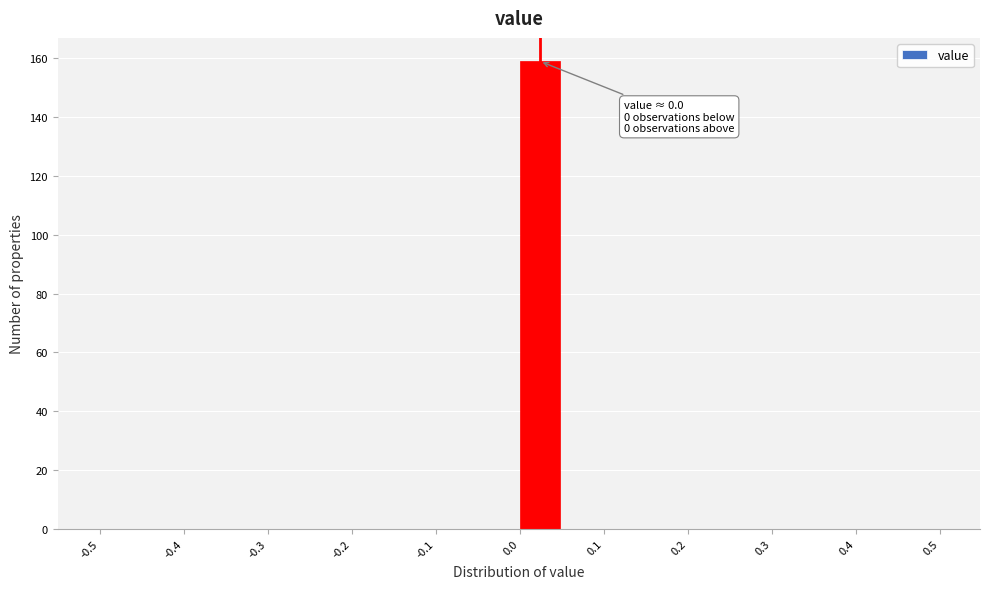

Over which range of the x-axis is the bar tallest?

0.00 to 0.05